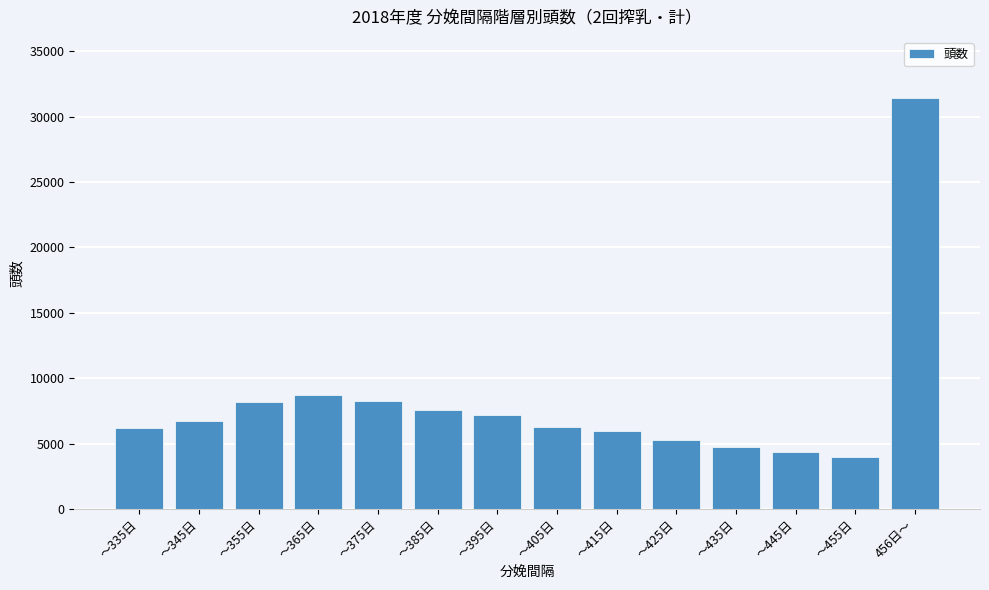

What is the average value?

8194